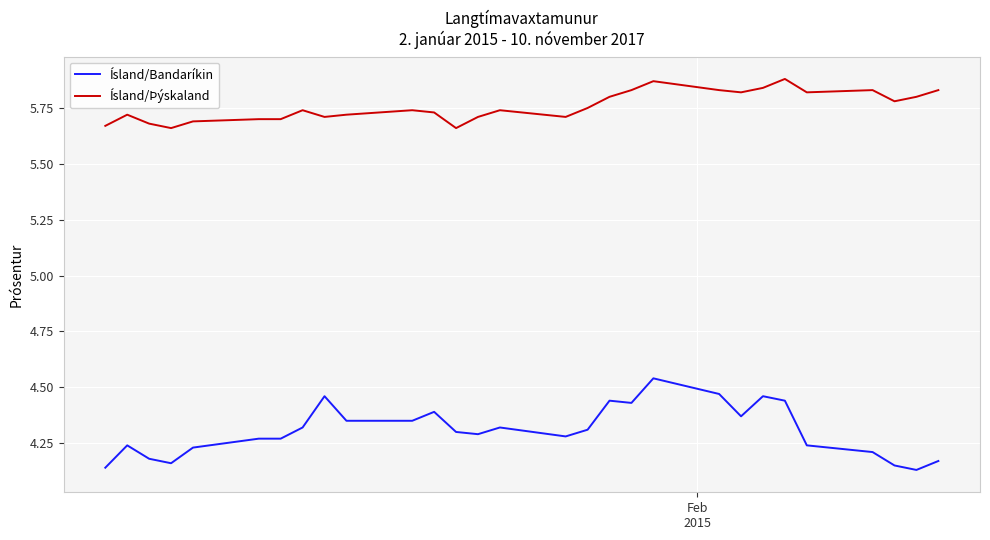

Which series has the largest total across all categories?

Ísland/Þýskaland